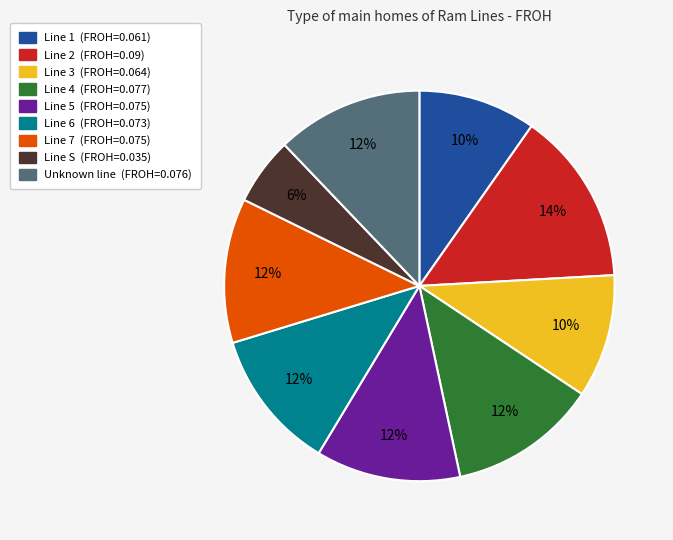

What percentage is the Line 1 slice, to the nearest percent?

10%